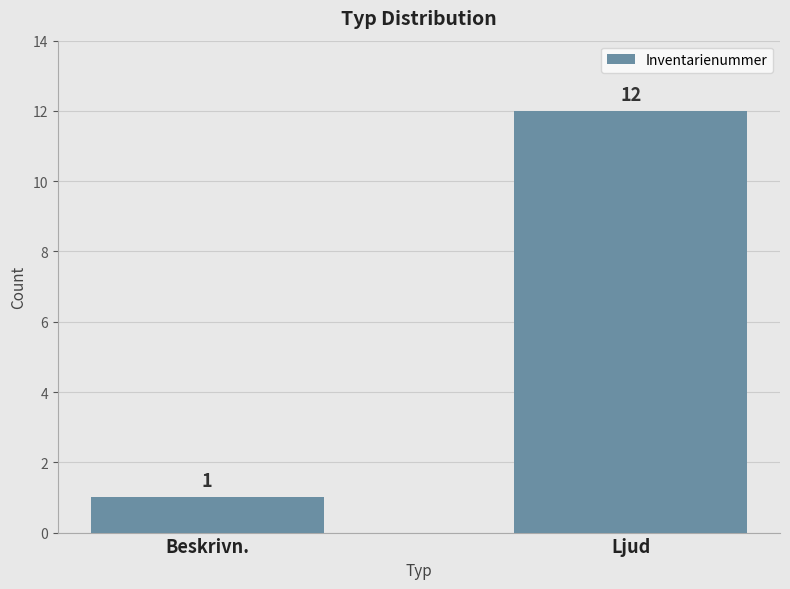

Are the bars grouped side by side (vs. stacked)?

No